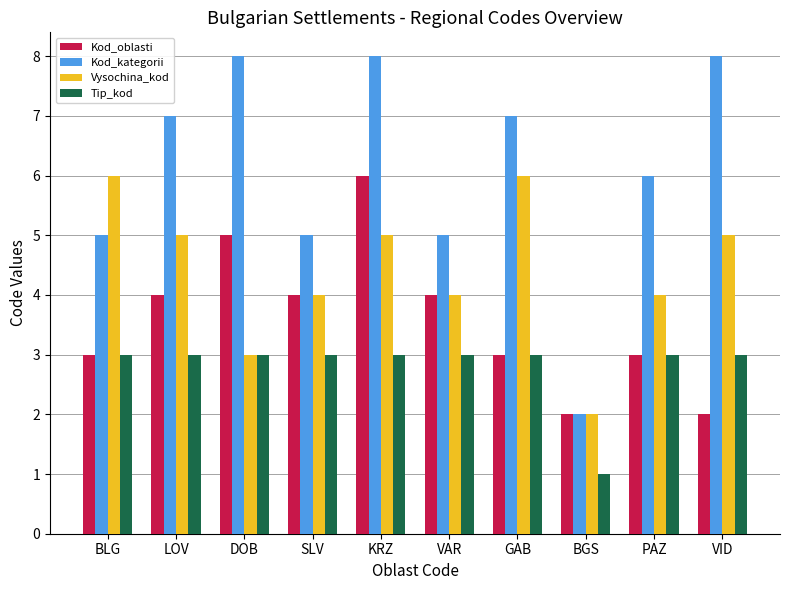

What is the value of the Tip_kod bar at the 3rd from the left?

3